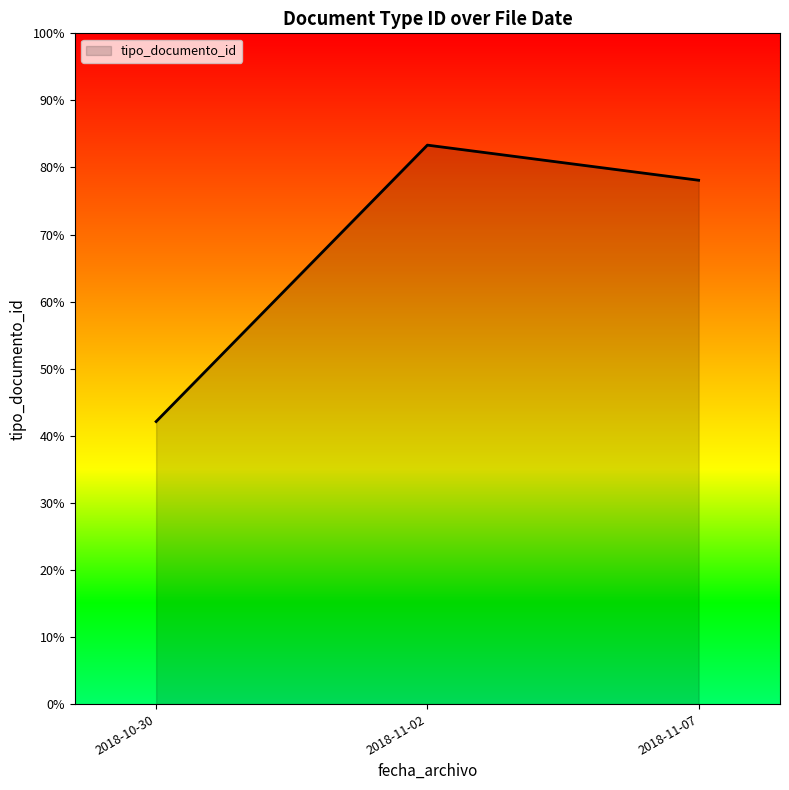

Does the chart have visible grid lines?

No